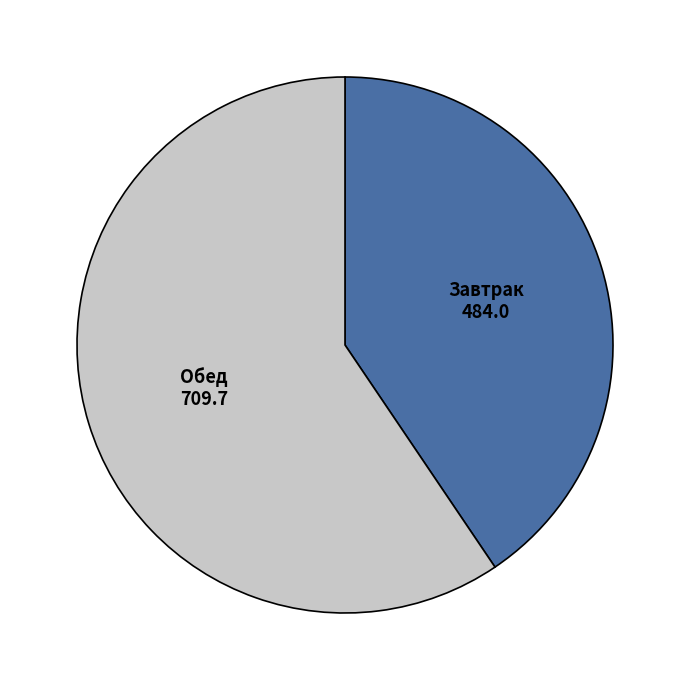

Is there a majority slice in this chart?

Yes